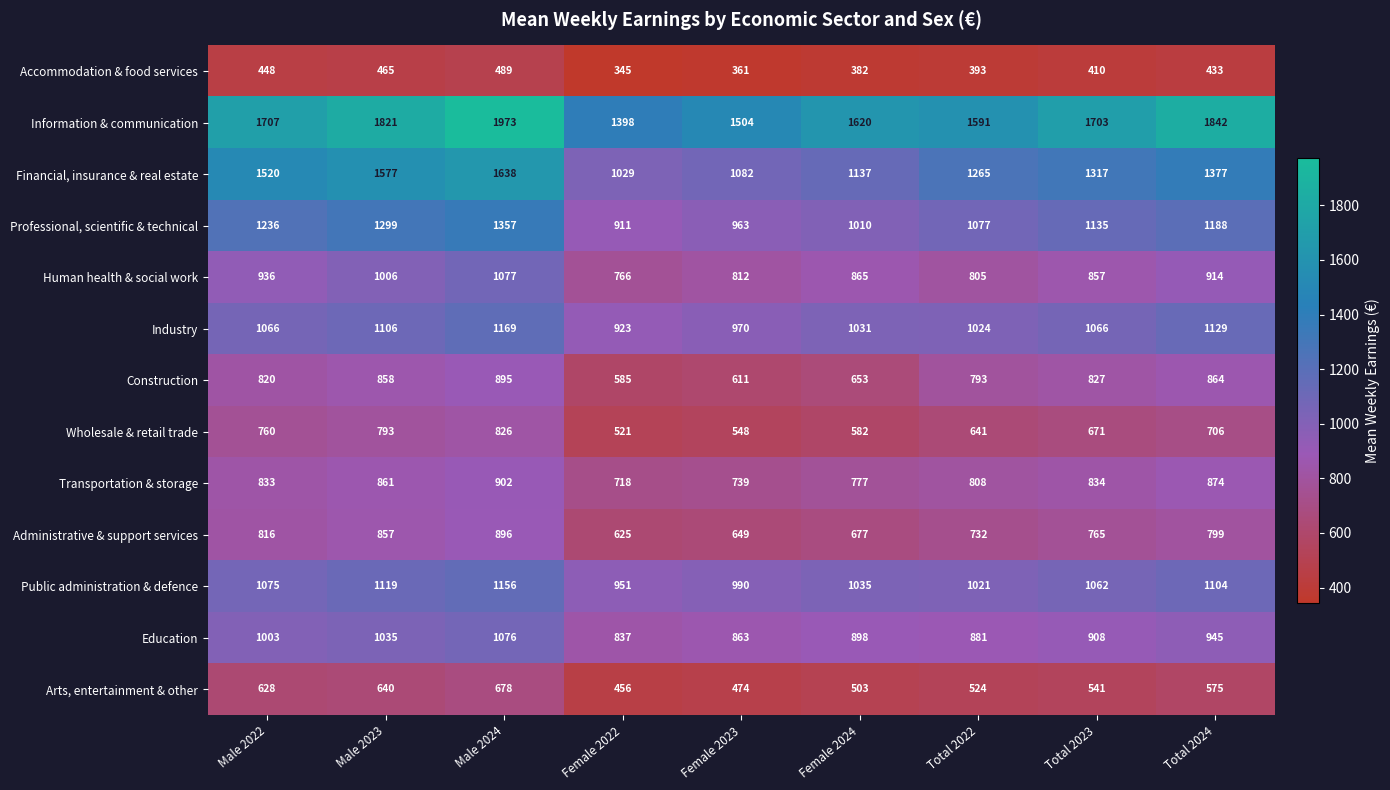

What is the minimum value for Construction?

585